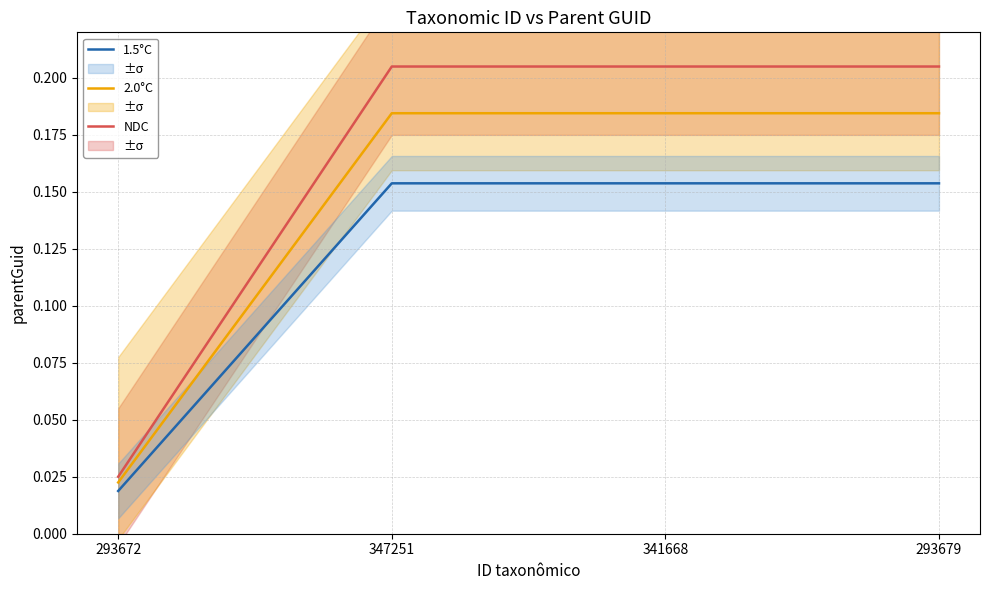

The 1.5°C series shows 0.1 at 293679. True or false?

False